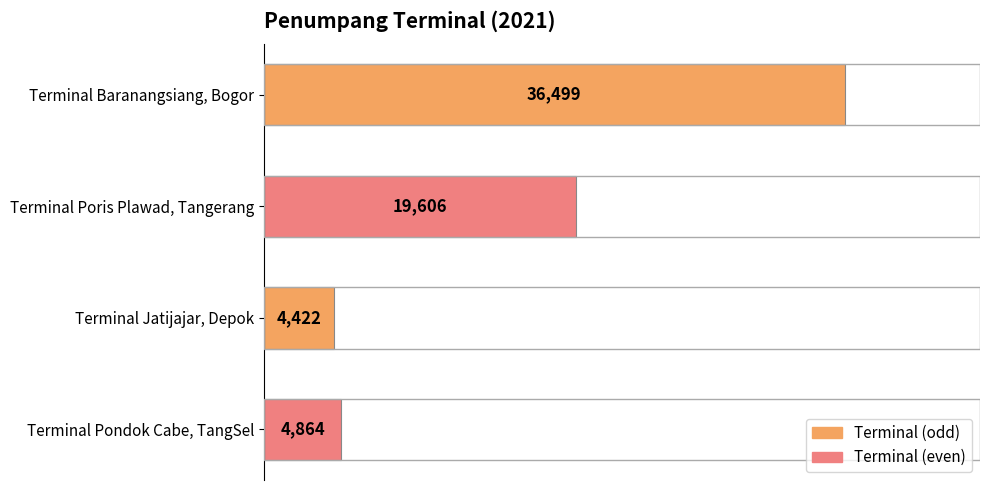

How many bars are there in total?

4